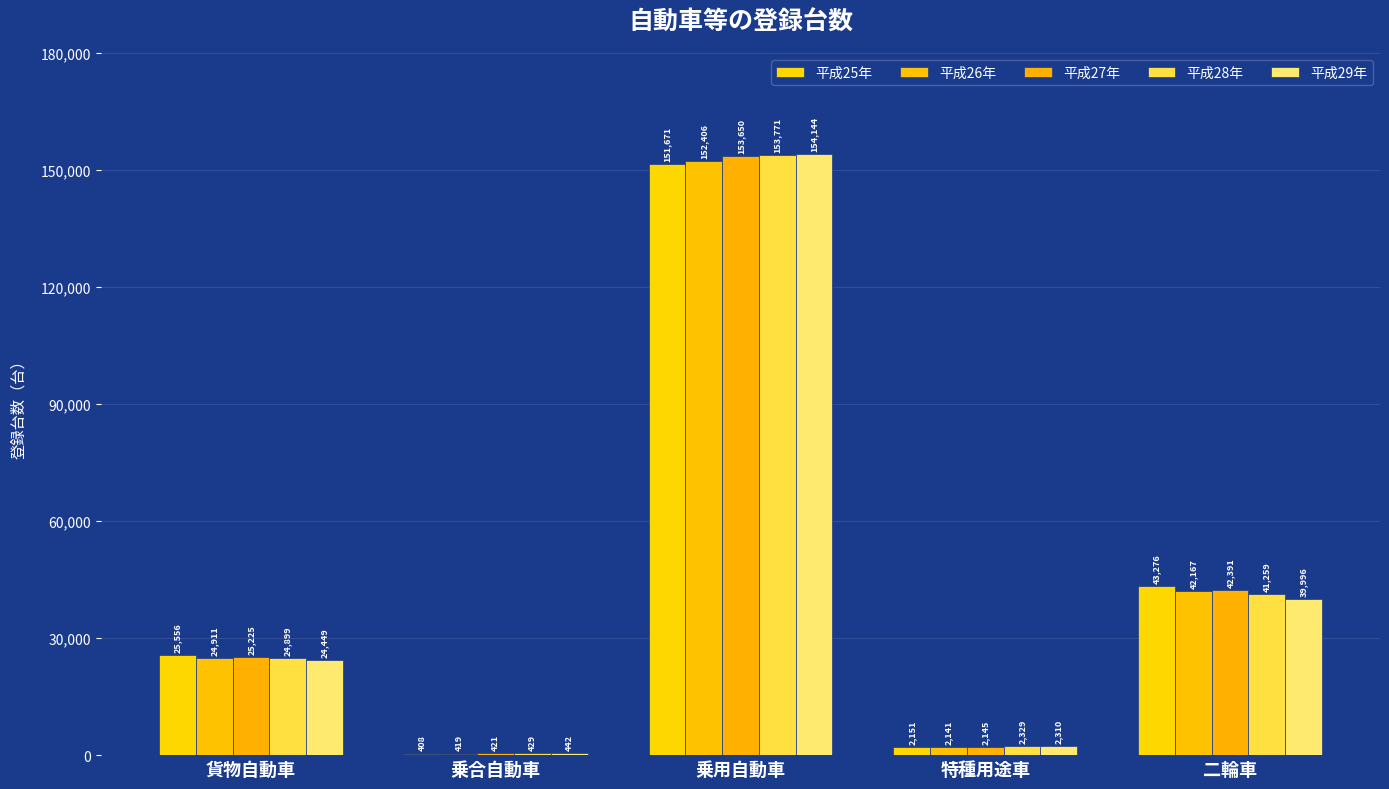

The value of 平成26年 at 特種用途車 is 2141. True or false?

True